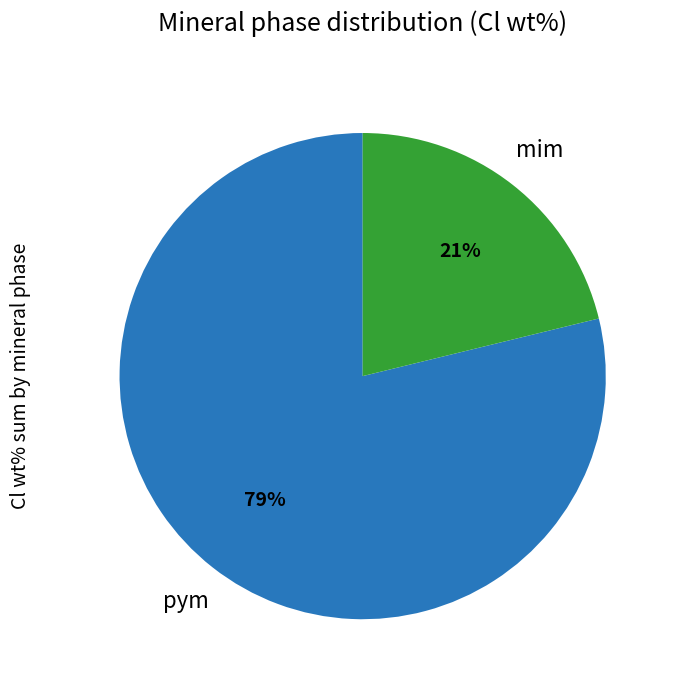

Is it true that mim is 21% of the pie?

True